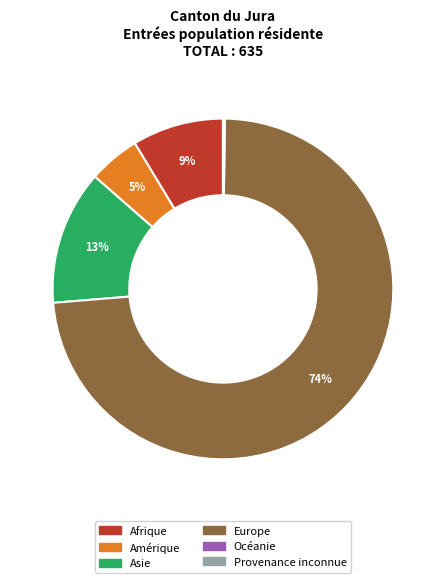

To the nearest percent, what is the average slice percentage?

17%